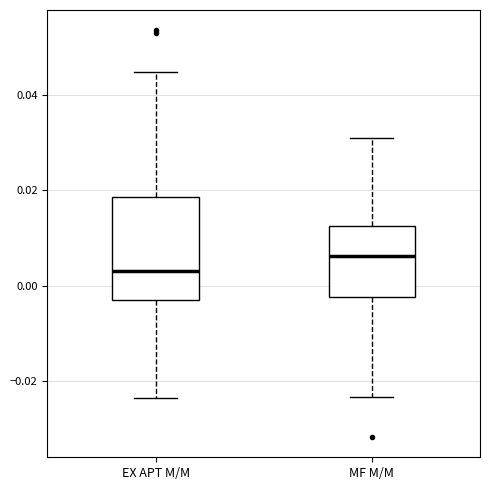

Reading left to right, transcribe this box plot: for each box, give where its median line is, the range the box spans, and where its two whiskers end, as read against the y-axis. The values are not printed on the chart, so give them approximately, as read against the axis.

EX APT M/M: median 0.004, box -0.004 to 0.018, whiskers -0.024 to 0.044
MF M/M: median 0.006, box -0.002 to 0.012, whiskers -0.024 to 0.032